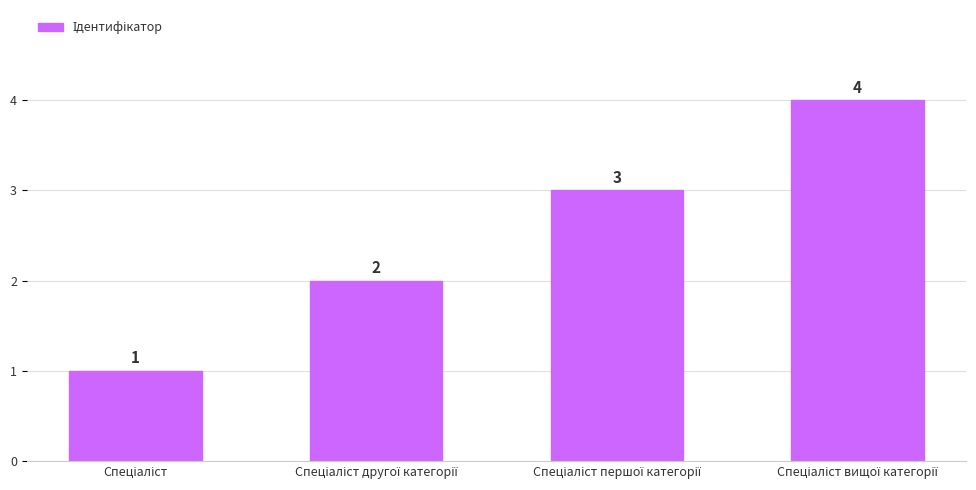

How many data points does each series have?

4